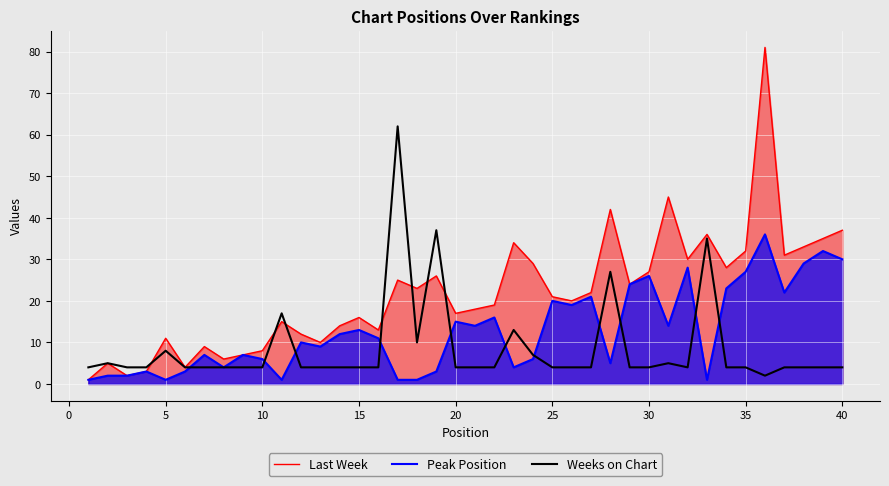

Reading right to left, what are all the values shown in this chart?

Last Week: 37	35	33	31	81	32	28	36	30	45	27	24	42	22	20	21	29	34	19	18	17	26	23	25	13	16	14	10	12	15	8	7	6	9	4	11	3	2	5	1
Peak Position: 30	32	29	22	36	27	23	1	28	14	26	24	5	21	19	20	6	4	16	14	15	3	1	1	11	13	12	9	10	1	6	7	4	7	3	1	3	2	2	1
Weeks on Chart: 4	4	4	4	2	4	4	35	4	5	4	4	27	4	4	4	7	13	4	4	4	37	10	62	4	4	4	4	4	17	4	4	4	4	4	8	4	4	5	4